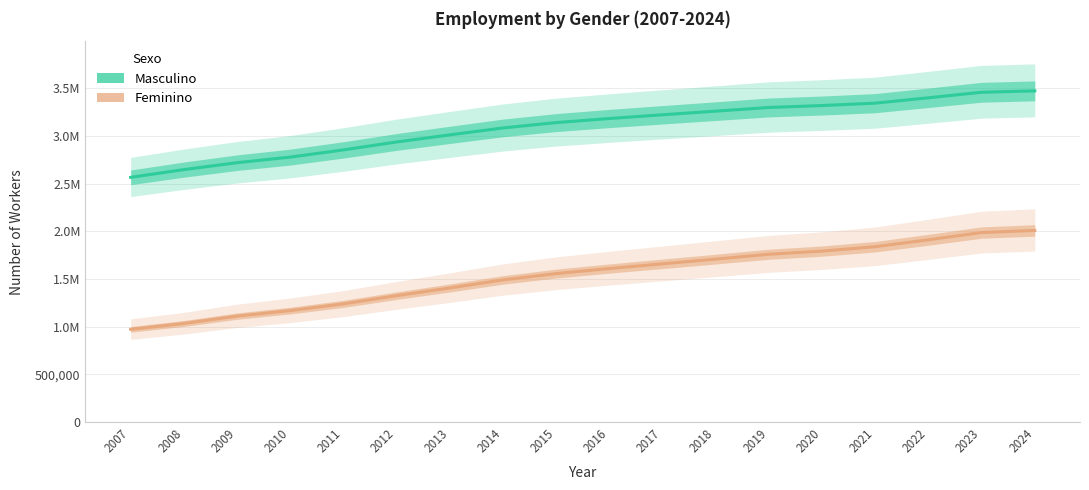

Does the chart display data point markers on the line(s)?

No